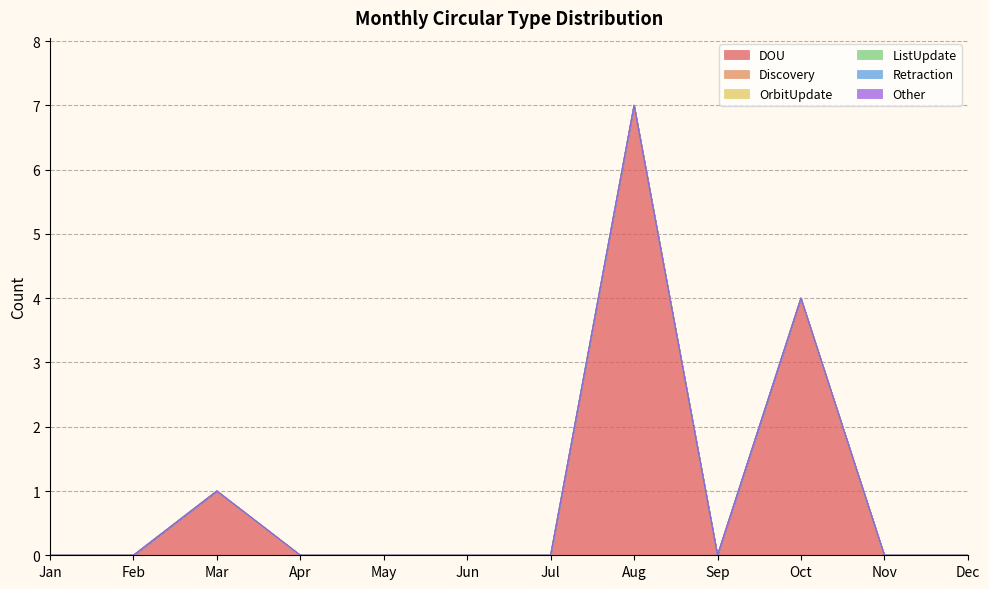

At which label does Retraction reach its peak?

Jan